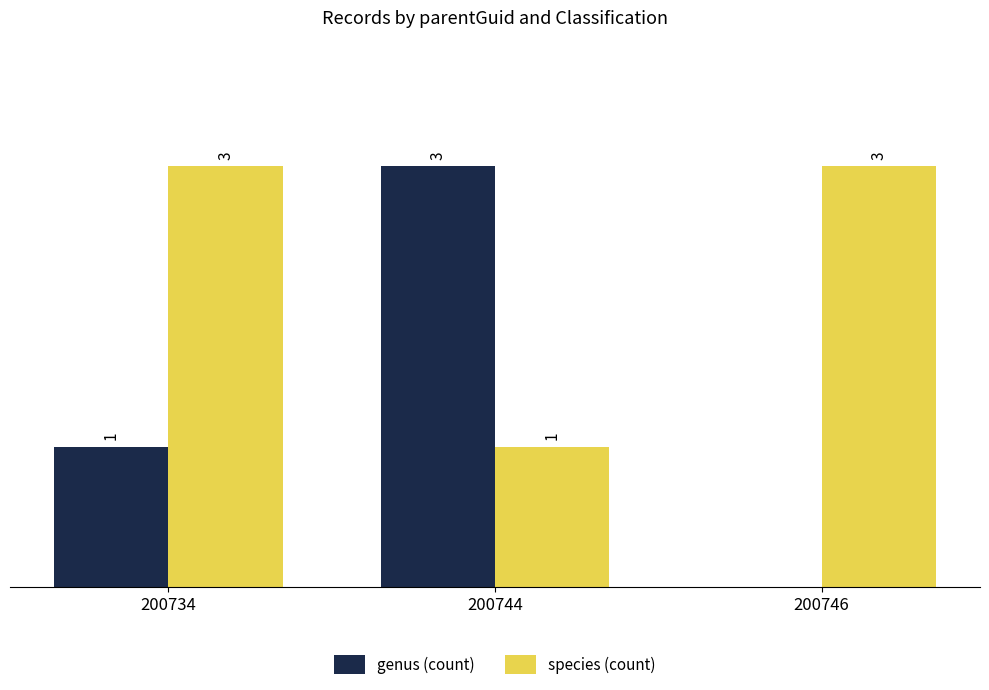

Is the value of species (count) at 200744 greater than the value of genus (count) at 200746?

Yes